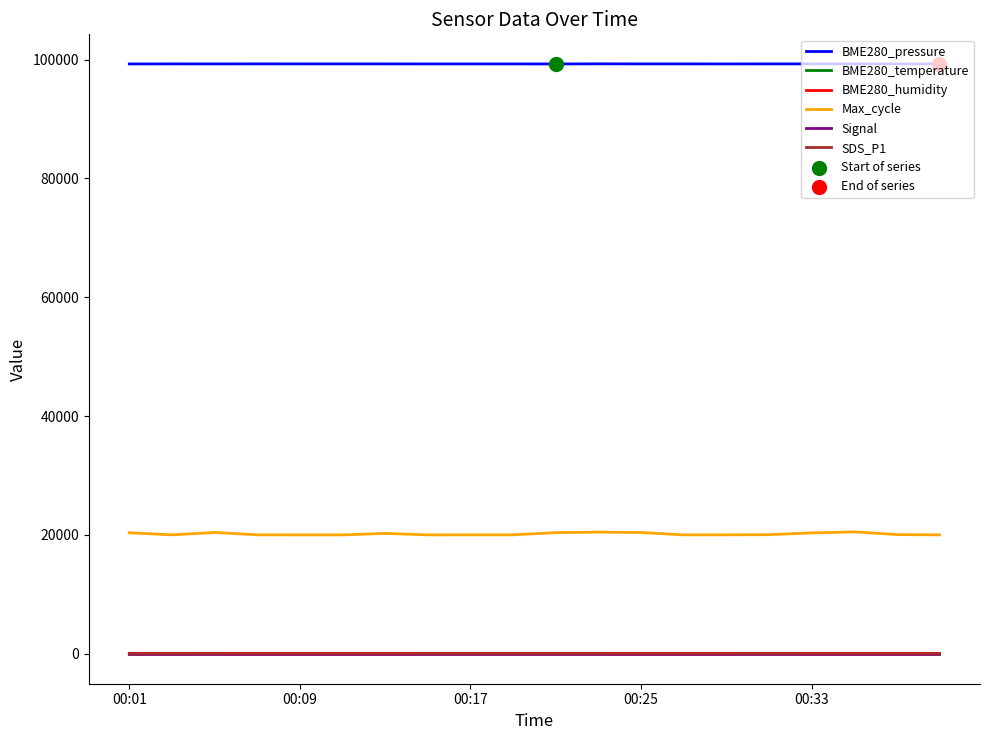

Which series has the largest total across all categories?

BME280_pressure